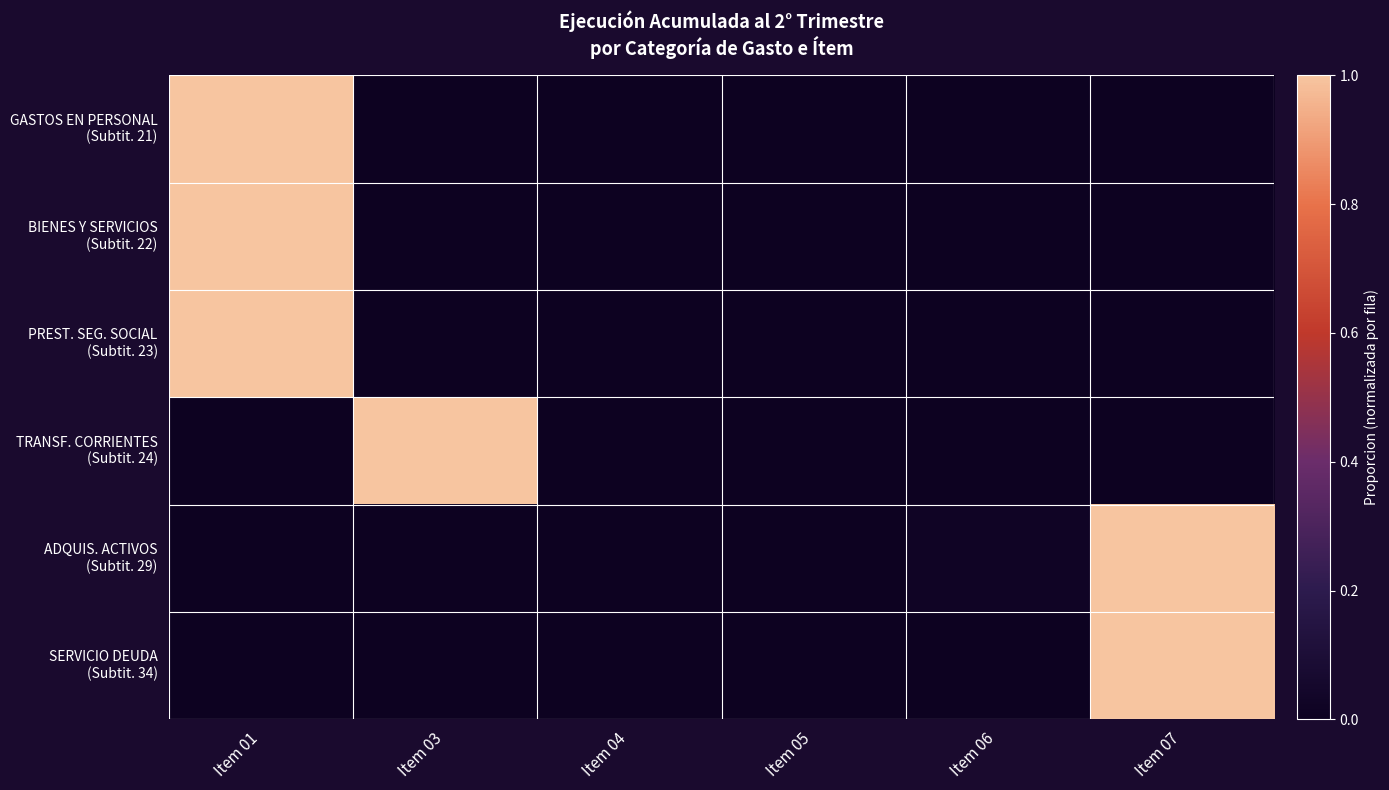

Which series has the largest total across all categories?

ADQUIS. ACTIVOS (Subtit. 29)